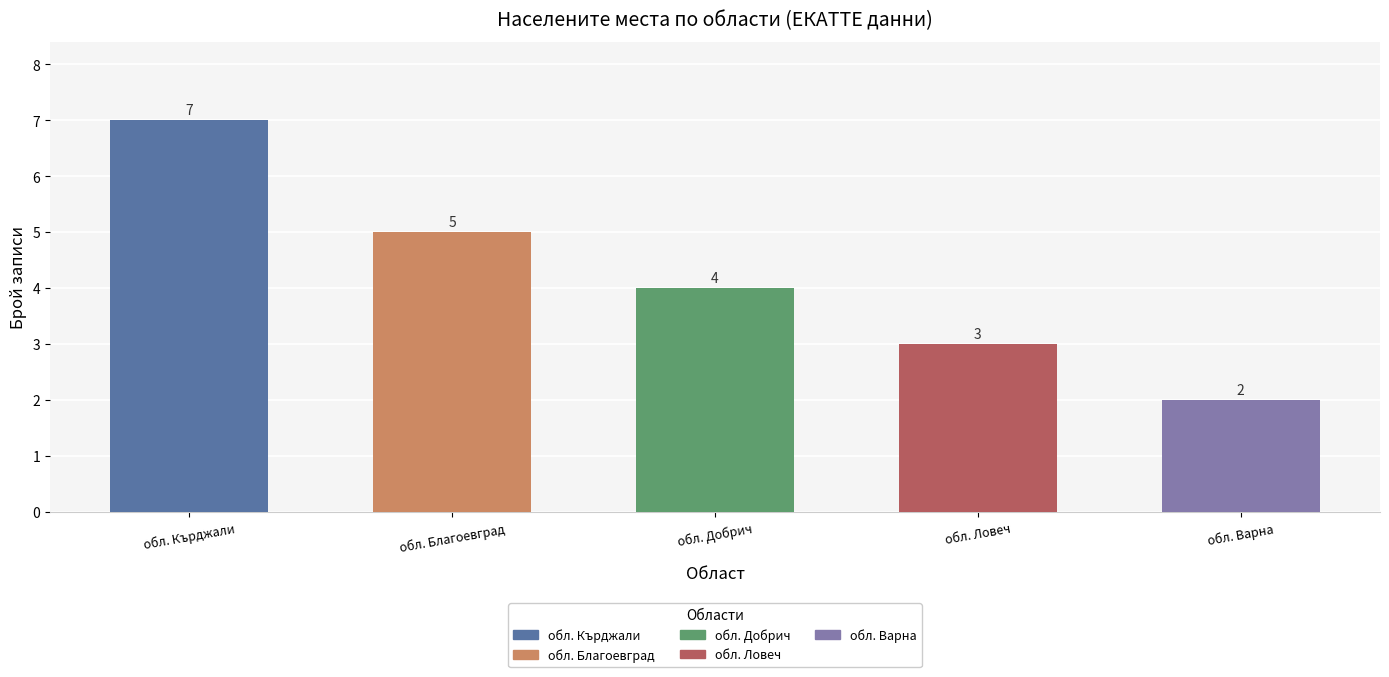

Does the chart contain any negative values?

No